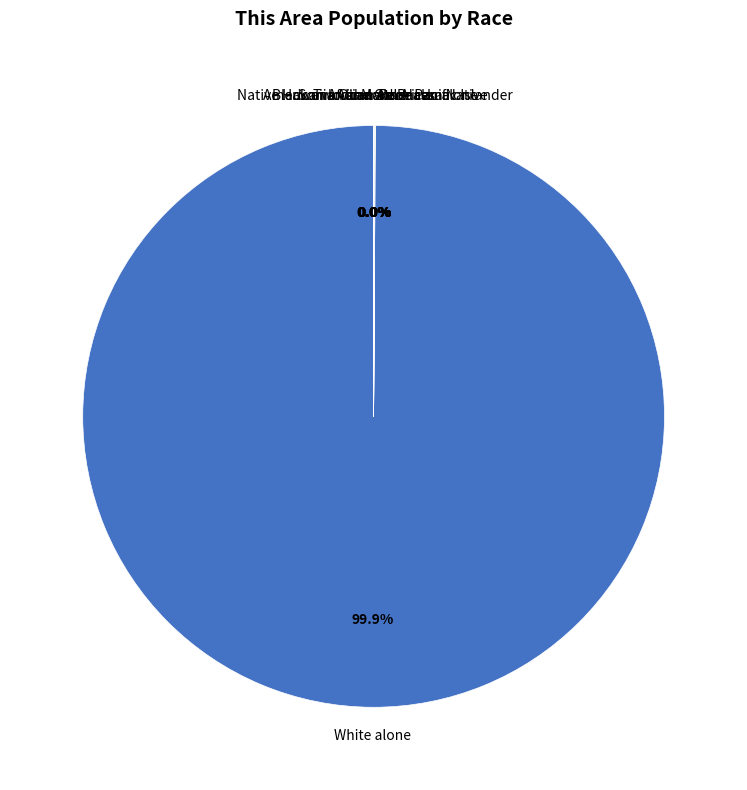

Which category has the biggest portion of the pie?

White alone